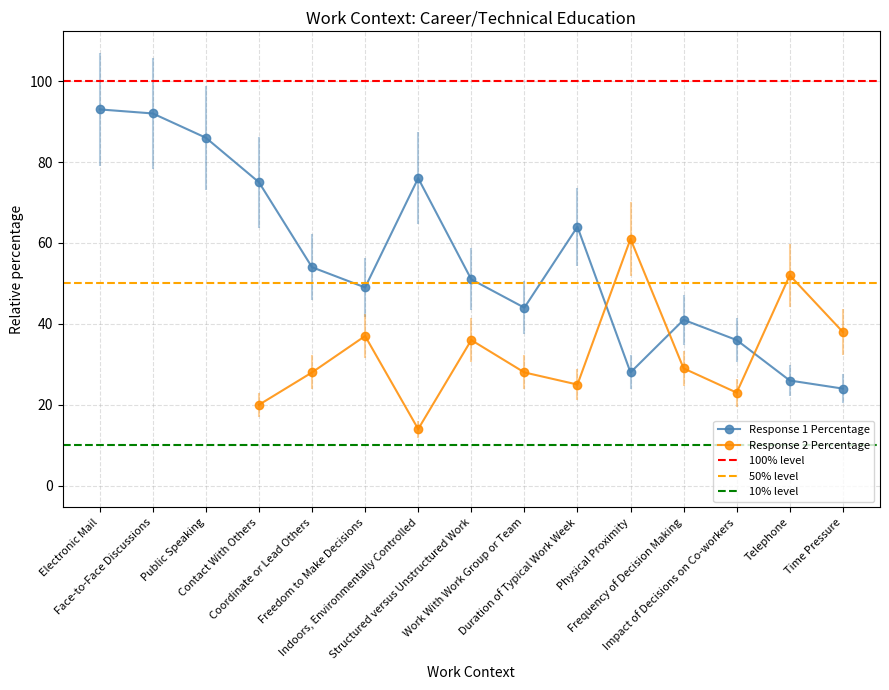

Rank the categories by value from highest to lowest.

Electronic Mail, Face-to-Face Discussions, Public Speaking, Indoors, Environmentally Controlled, Contact With Others, Duration of Typical Work Week, Coordinate or Lead Others, Structured versus Unstructured Work, Freedom to Make Decisions, Work With Work Group or Team, Frequency of Decision Making, Impact of Decisions on Co-workers, Physical Proximity, Telephone, Time Pressure